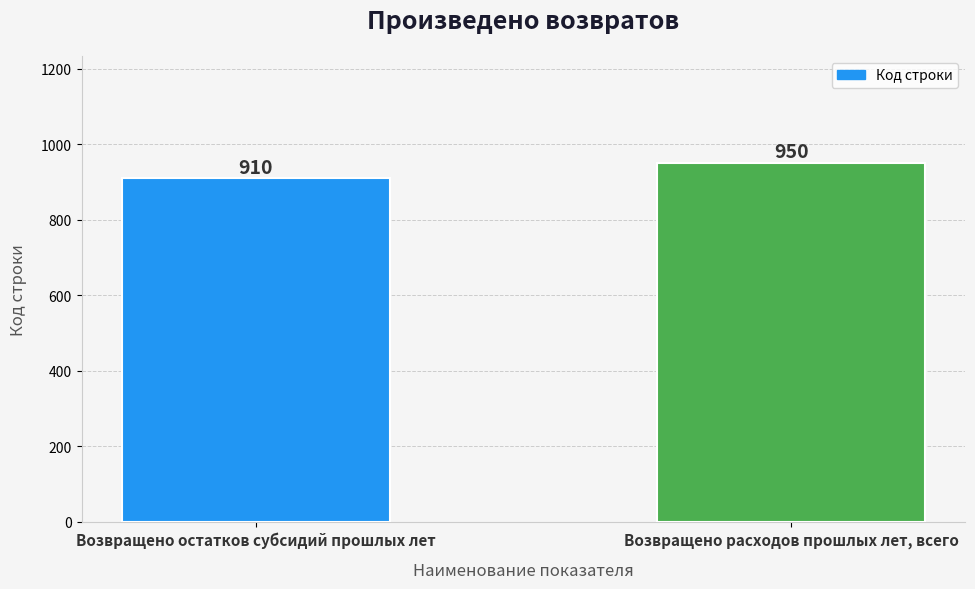

The chart shows a value of 950 at Возвращено расходов прошлых лет, всего. True or false?

True